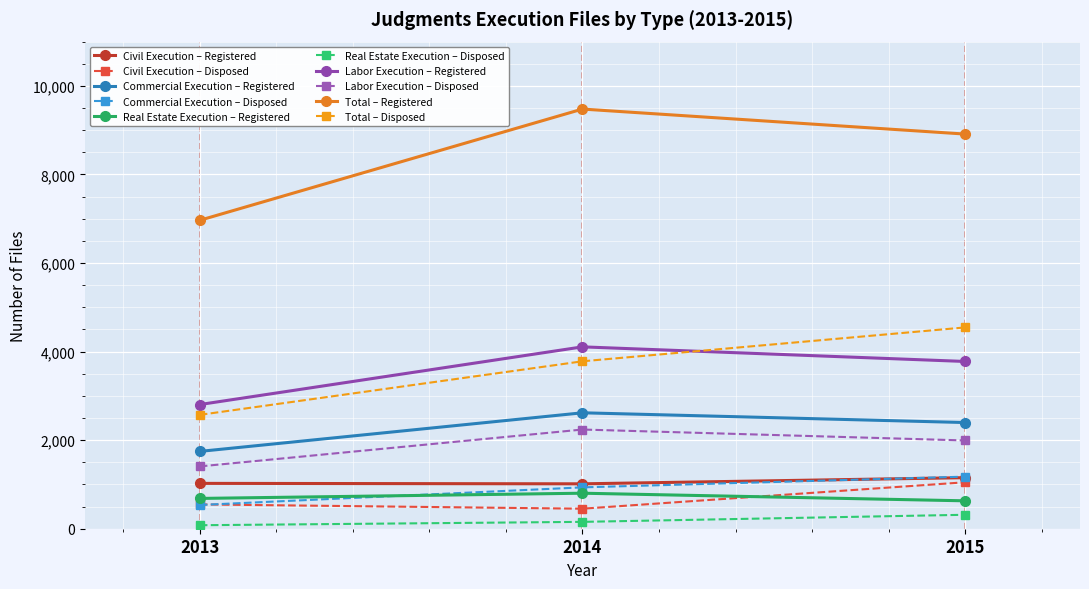

Rank the categories by Commercial Execution – Disposed value from lowest to highest.

2013, 2014, 2015